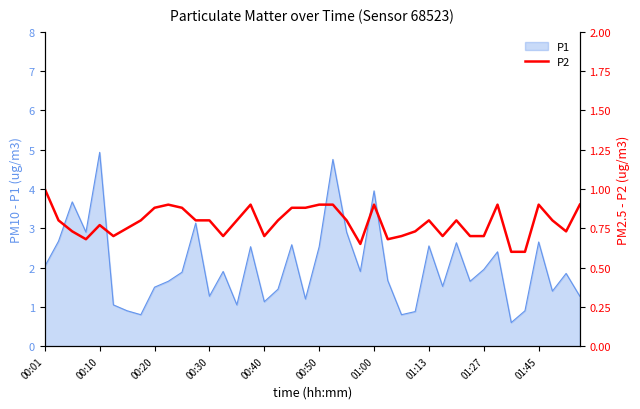

What is the highest value of the P1 series?

4.9